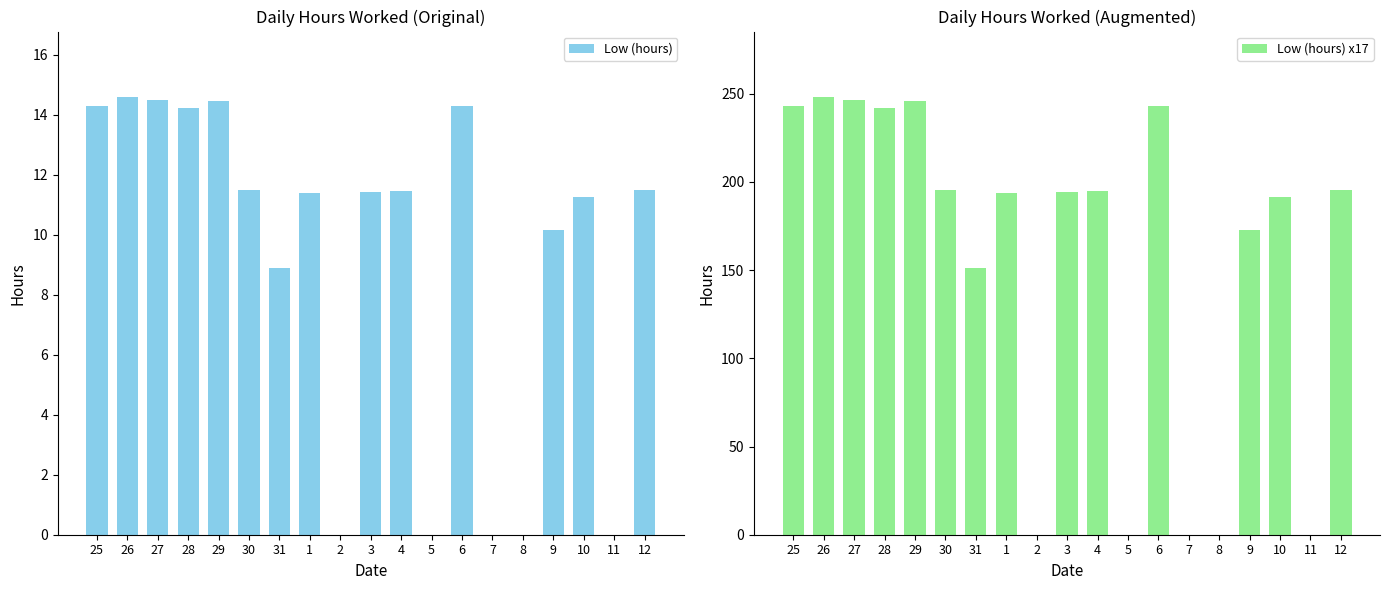

What is the sum of the Low (hours) x17 values at 6 and 5?

242.9